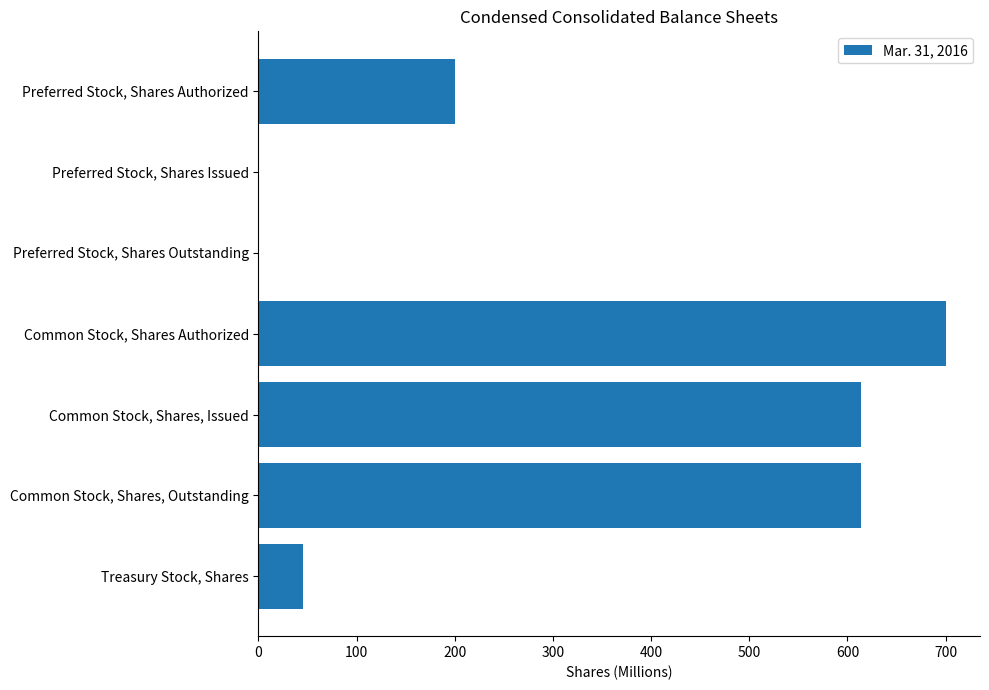

How many data points does each series have?

7